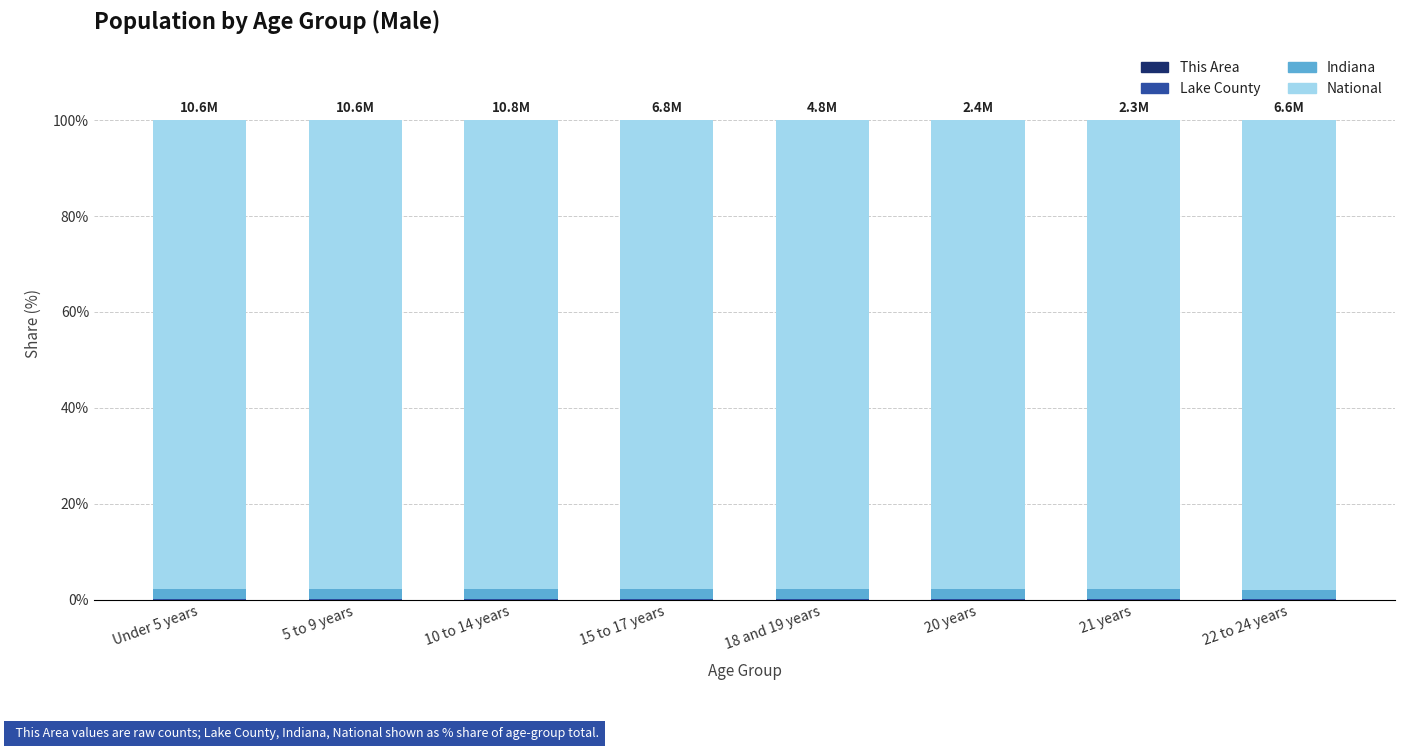

At which category is the sum across all series the highest?

Under 5 years